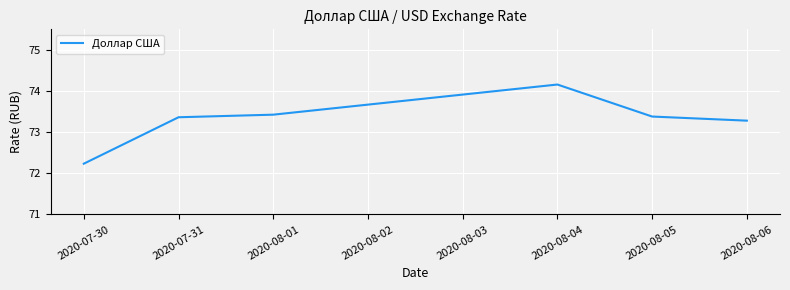

The chart shows a value of 104.3 at 2020-07-30. True or false?

False